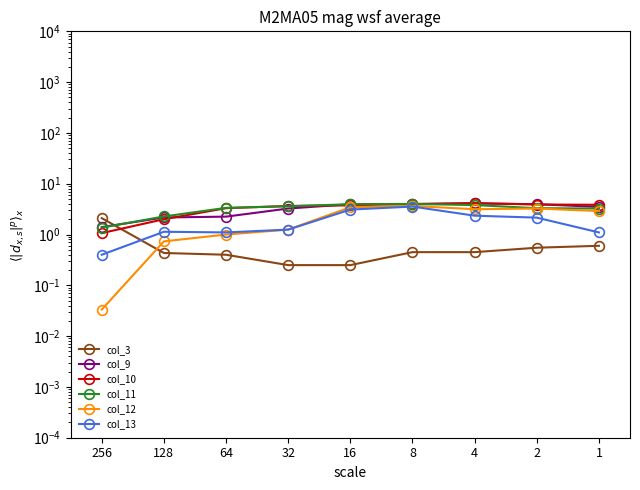

True or false: col_13 and col_12 intersect in this chart.

False